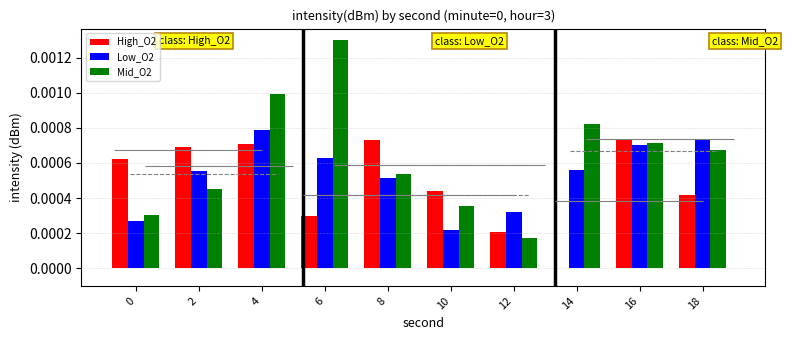

Rank the series by their maximum value, from lowest to highest.

High_O2, Low_O2, Mid_O2